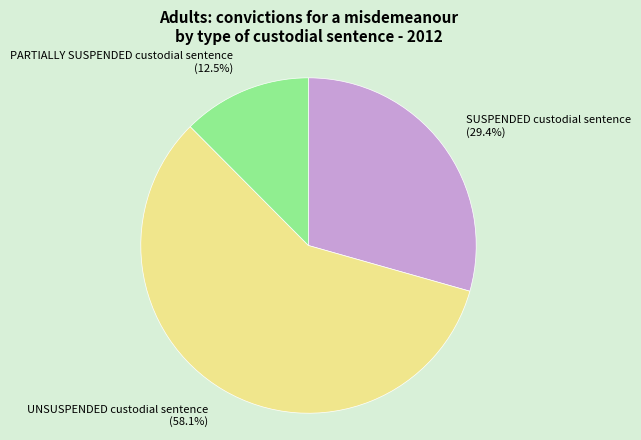

To the nearest percent, what is the average slice percentage?

33%